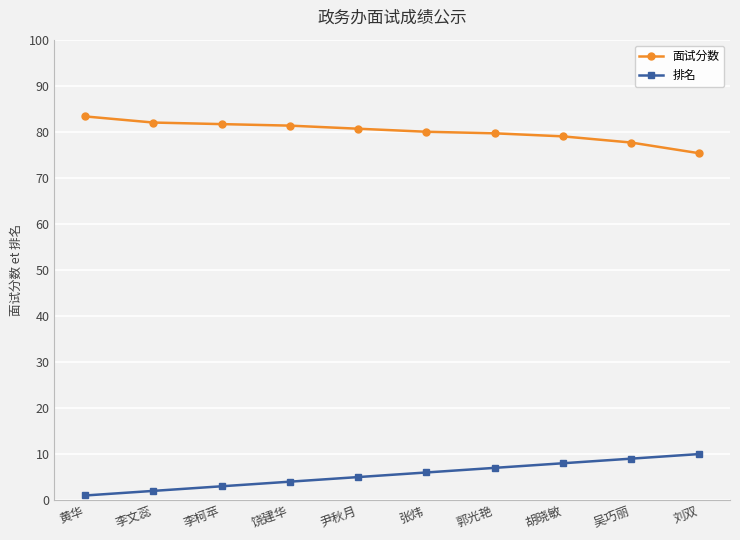

How many series are shown in this chart?

2